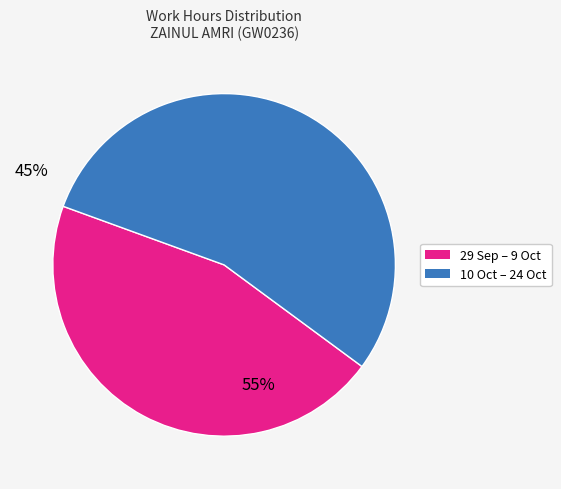

Which slice is the largest?

10 Oct – 24 Oct